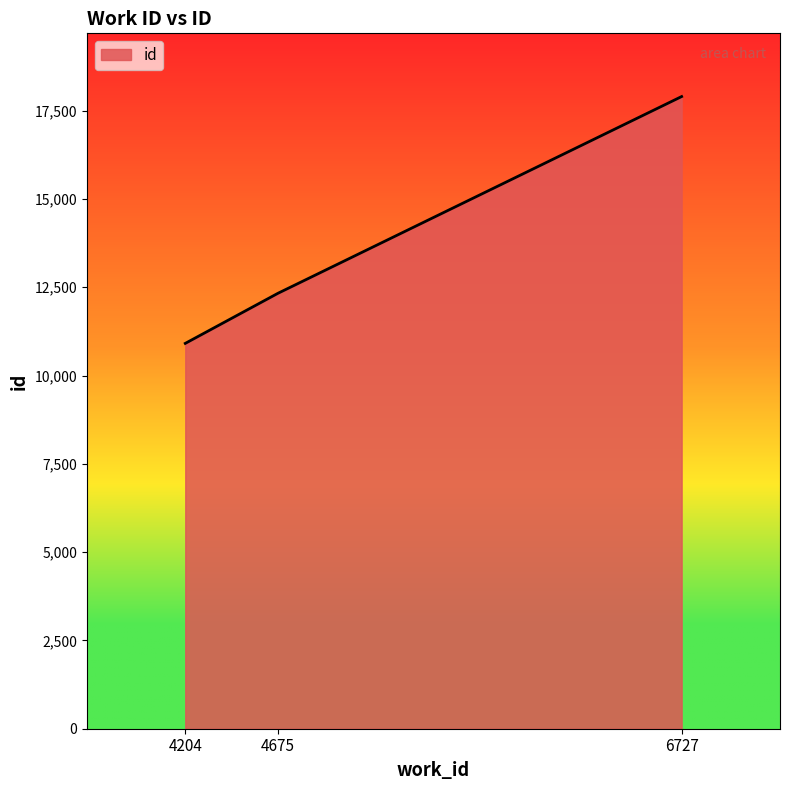

How many series are shown in this chart?

1